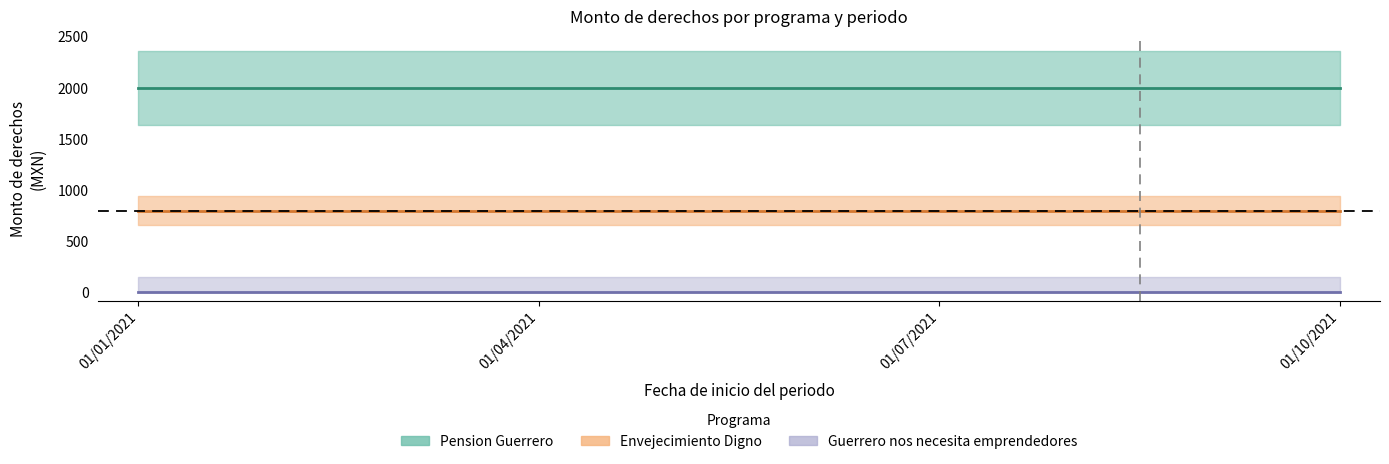

True or false: Guerrero nos necesita emprendedores has more than 0 interior local peaks.

False